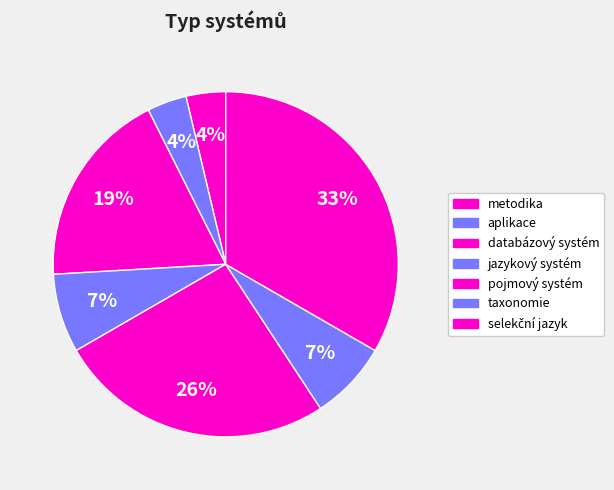

Does any single category account for the majority?

No